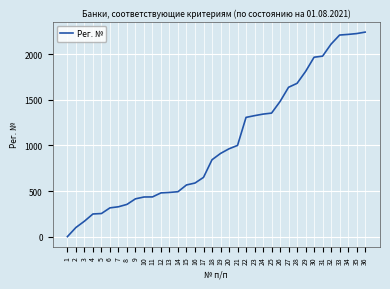

What is the ratio of the value at 7 to the value at 4?

1.3